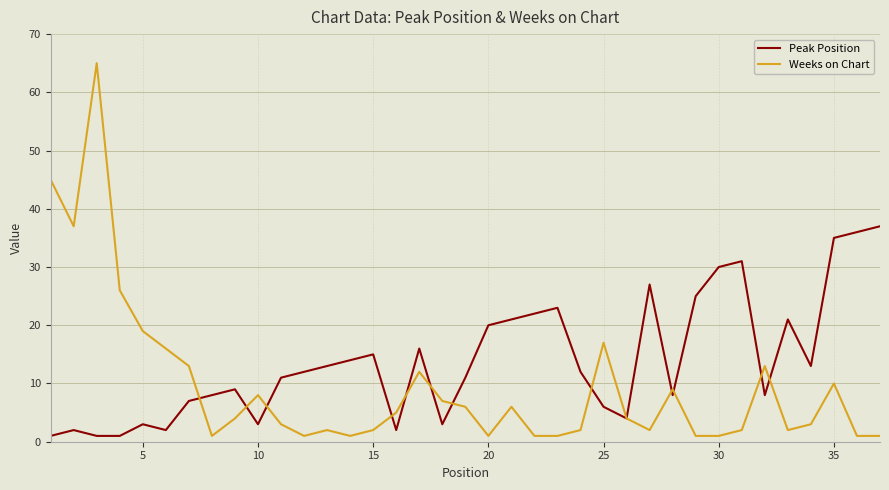

How many series are shown in this chart?

2